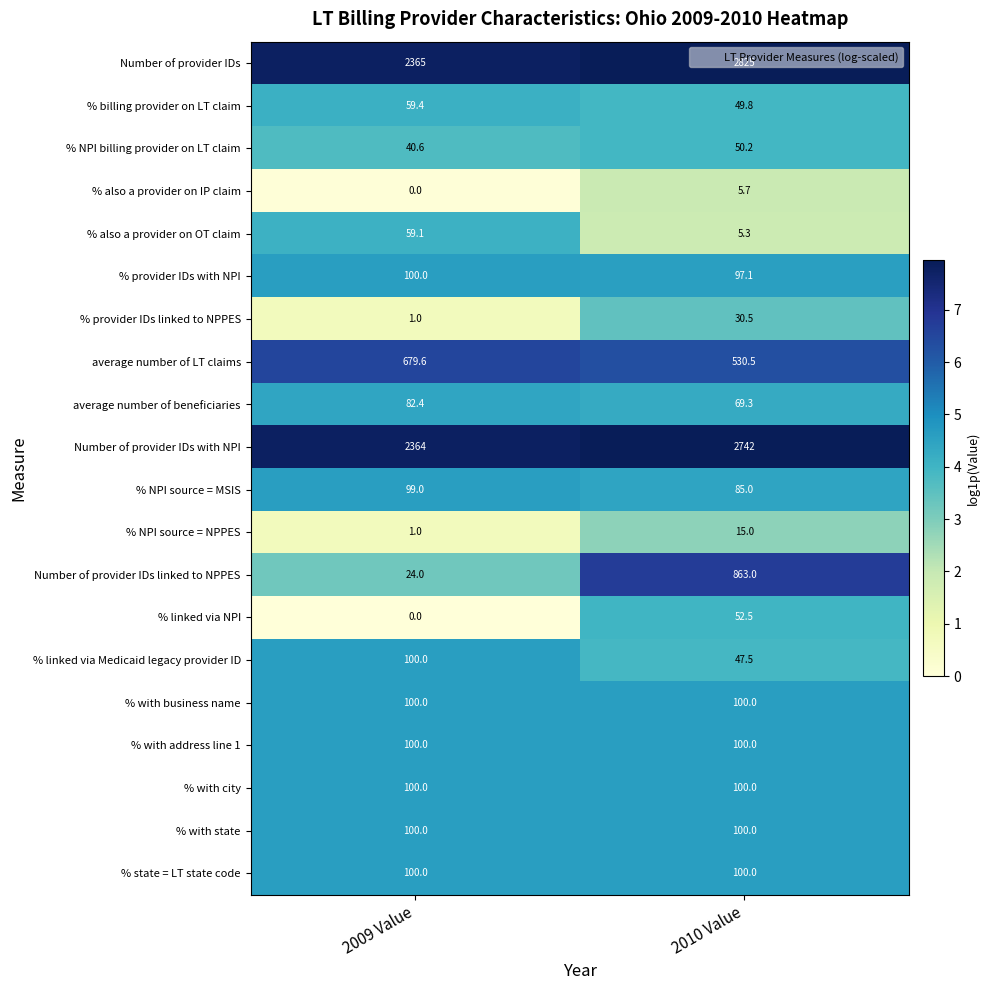

What is the sum of the % linked via Medicaid legacy provider ID values at 2010 Value and 2009 Value?

147.5